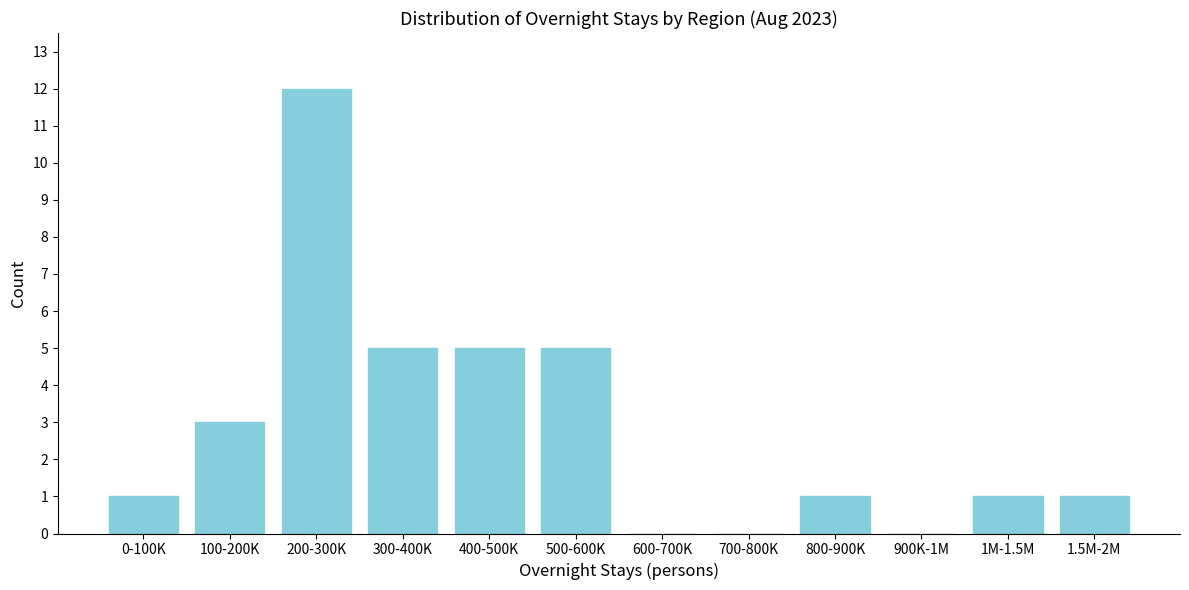

Reading right to left, list all the values displayed in this chart.

1.5M-2M=1	1M-1.5M=1	900K-1M=0	800-900K=1	700-800K=0	600-700K=0	500-600K=5	400-500K=5	300-400K=5	200-300K=12	100-200K=3	0-100K=1